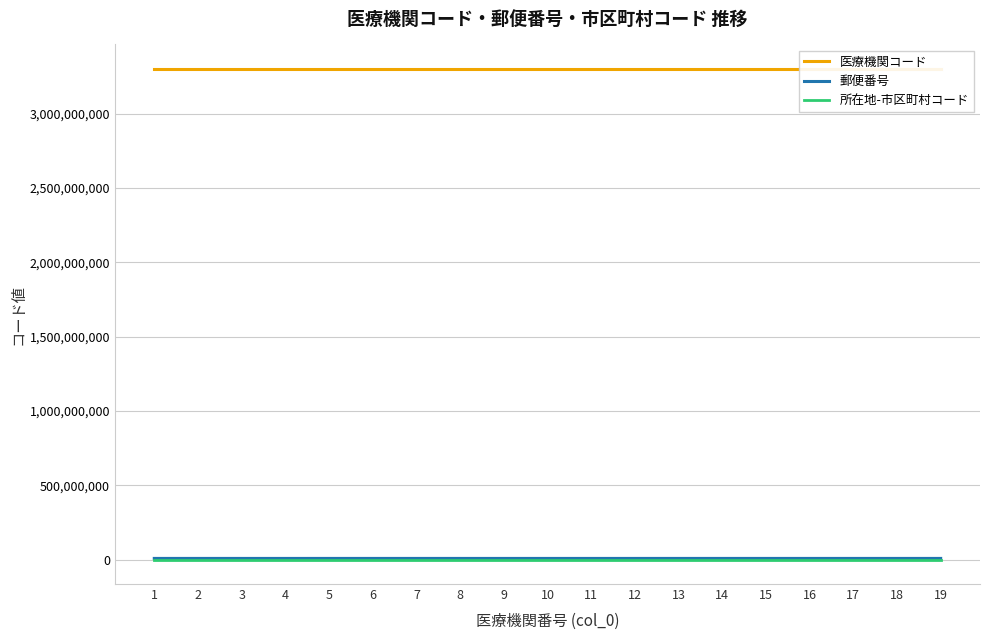

What is the average value of the 医療機関コード series?

3300000547